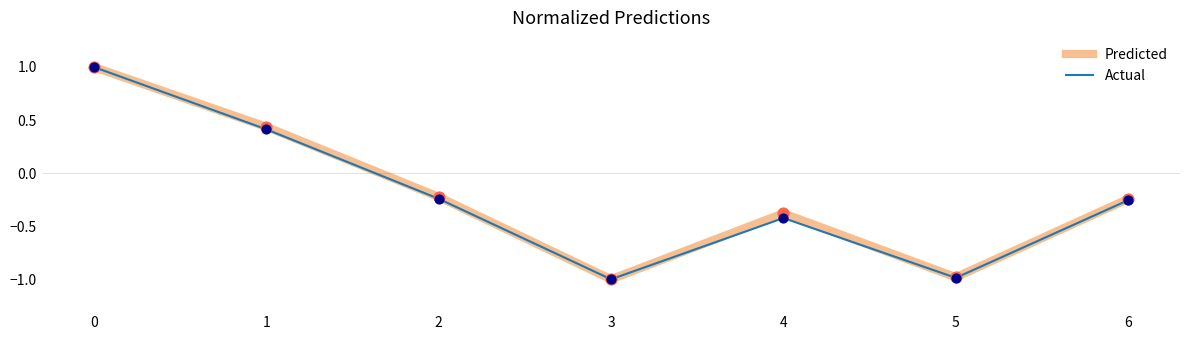

Which series changed the most between 0 and 2?

Actual